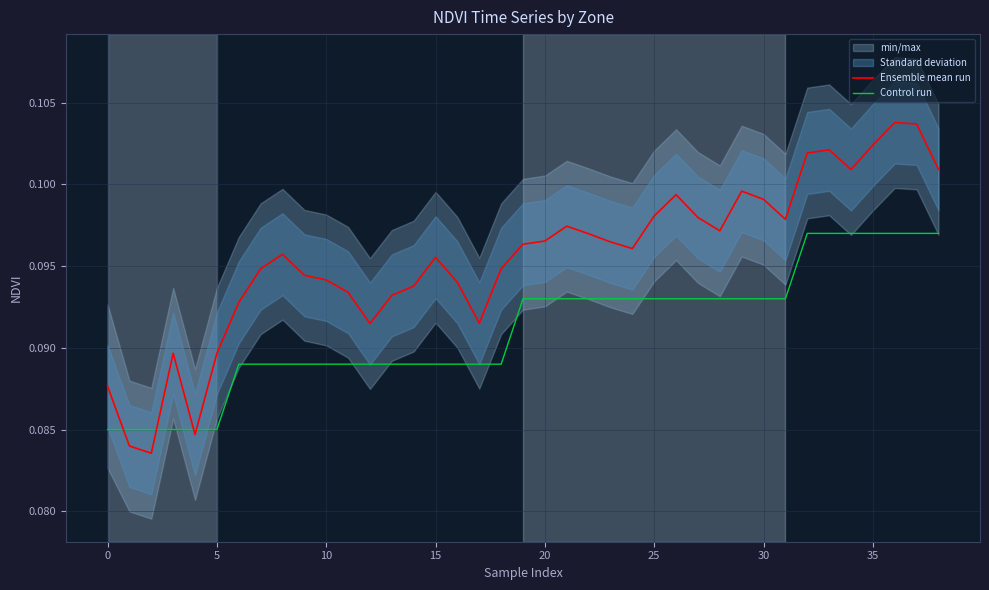

How many Ensemble mean run values are between 0 and 1?

39